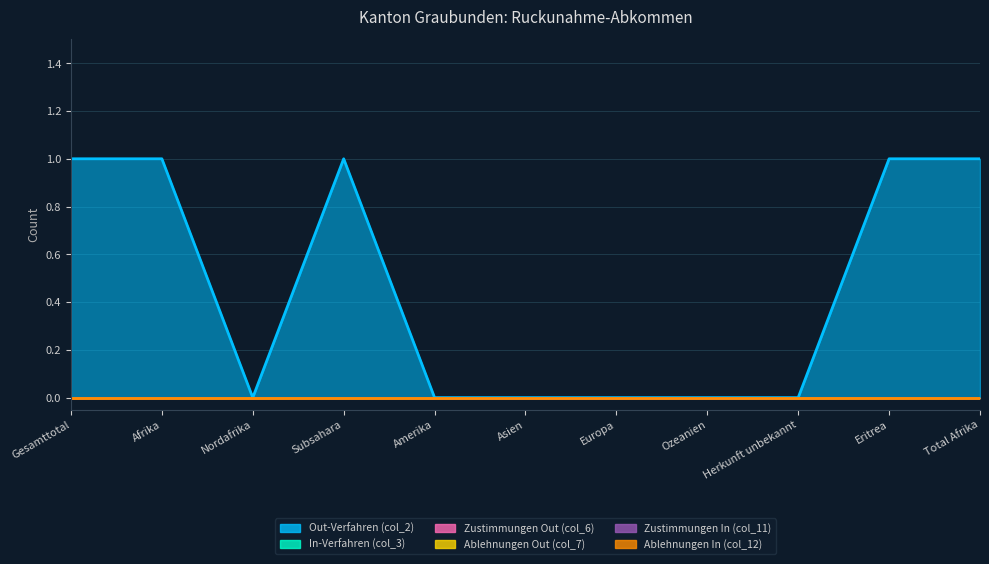

What is the label of the 10th point from the left?

Eritrea